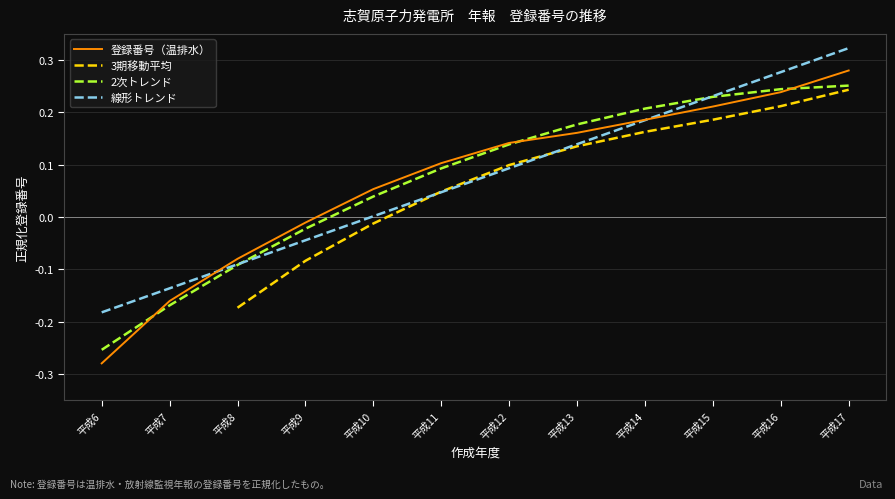

The value of 登録番号（温排水） at 平成17 is 0.3. True or false?

True